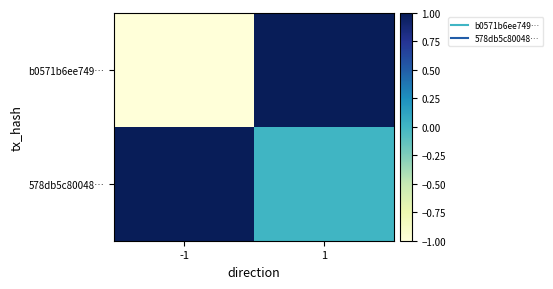

Reading left to right, list all the values displayed in this chart.

b0571b6ee749…: -1=-1	1=1
578db5c80048…: -1=1	1=0